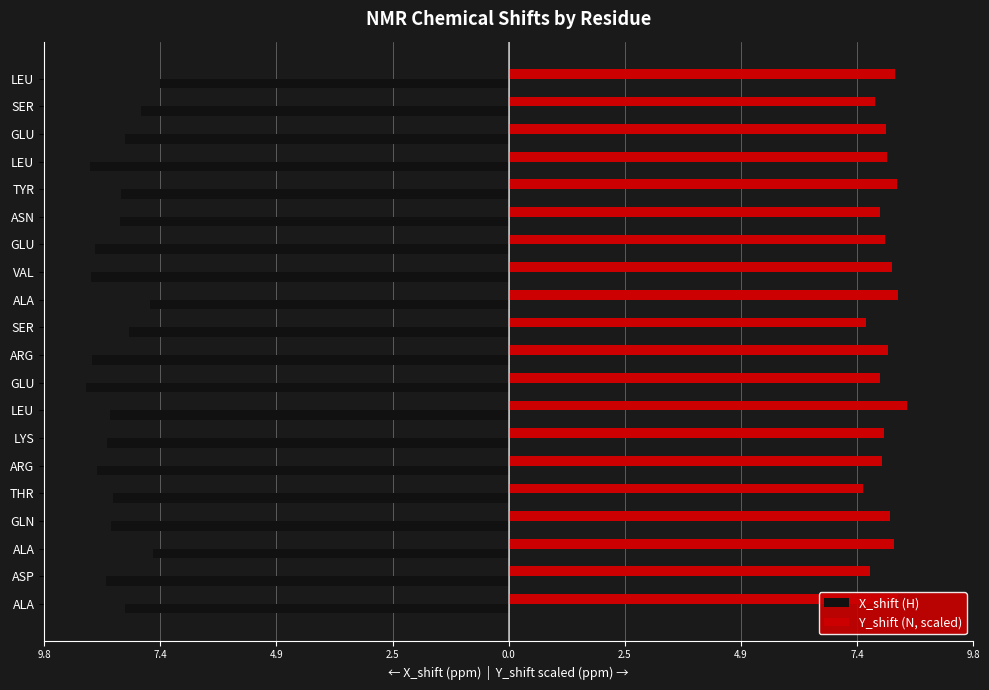

What are all the series names shown in the legend?

X_shift (H), Y_shift (N, scaled)